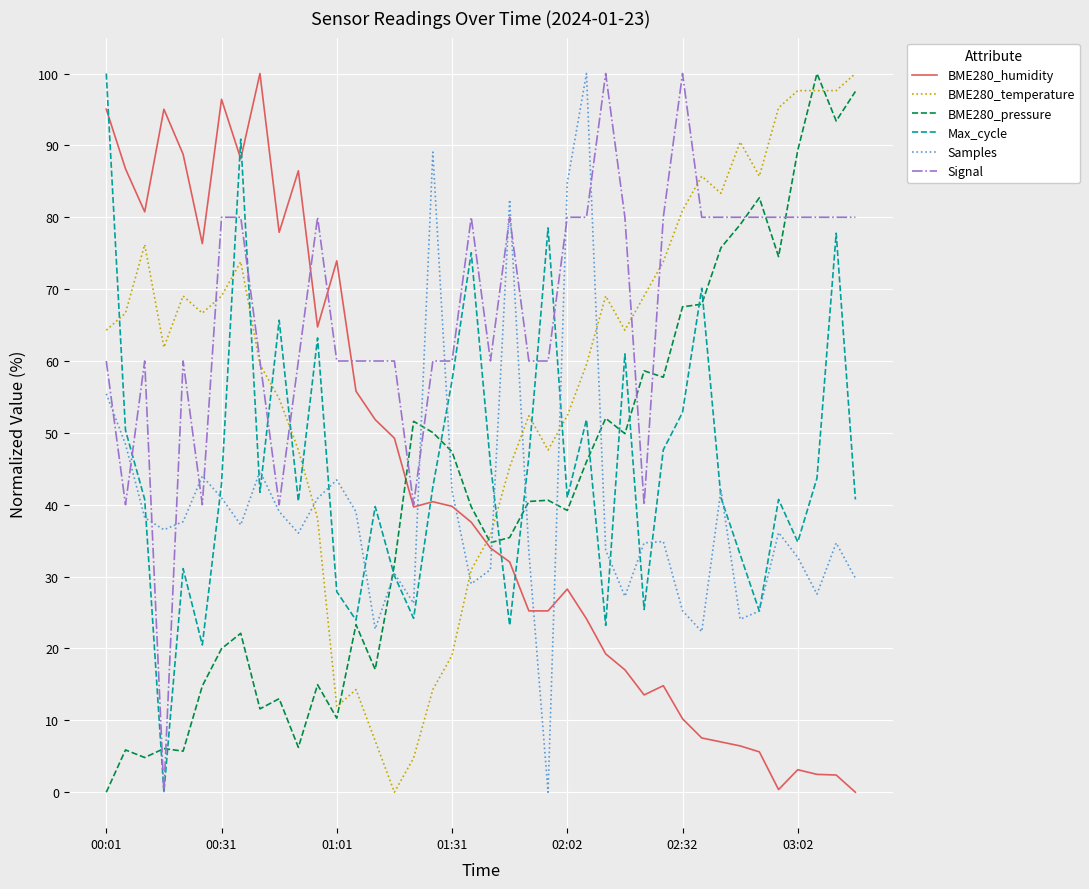

Which series has the largest total across all categories?

Signal